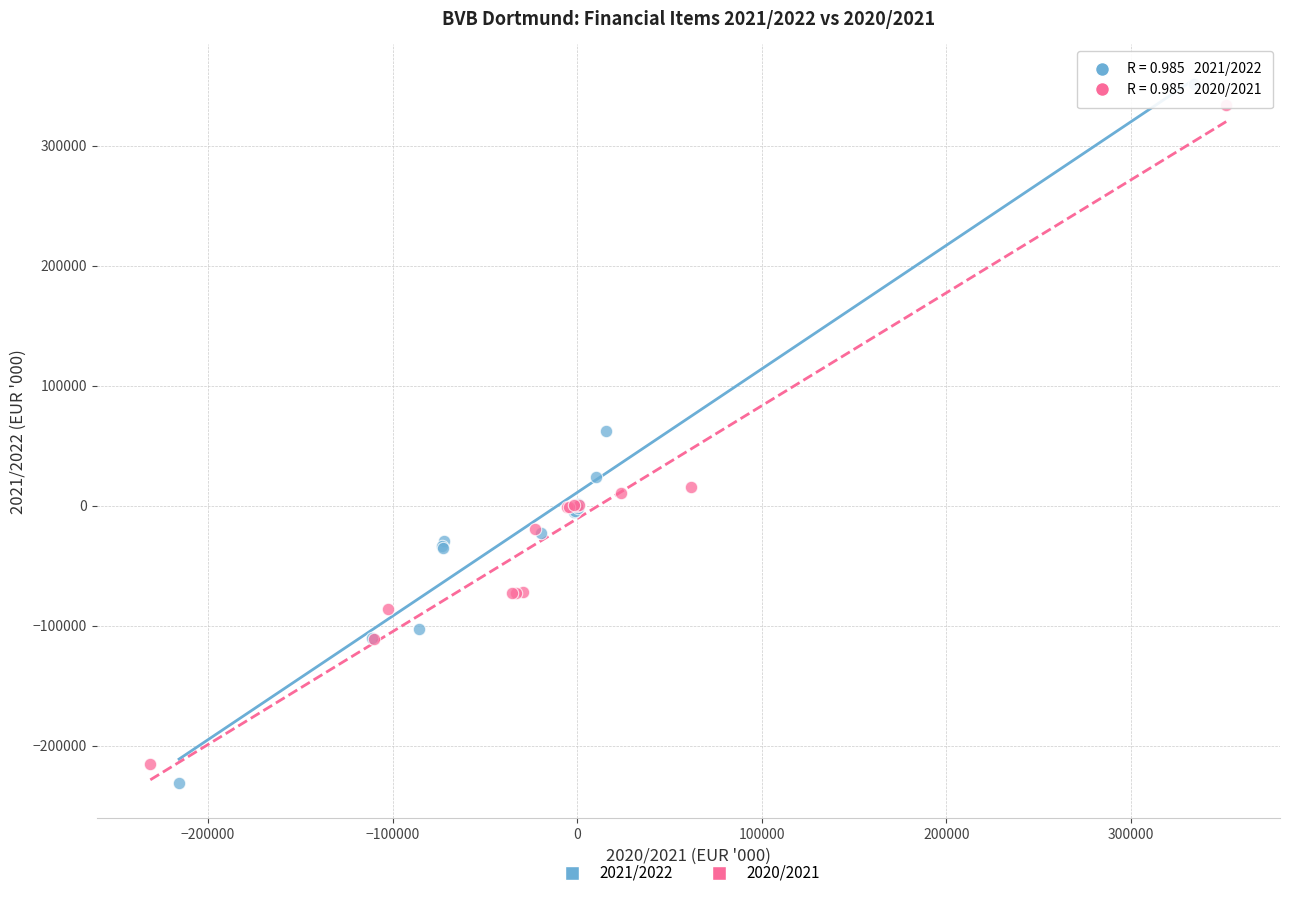

Which series has the largest Y range (max minus min)?

2021/2022